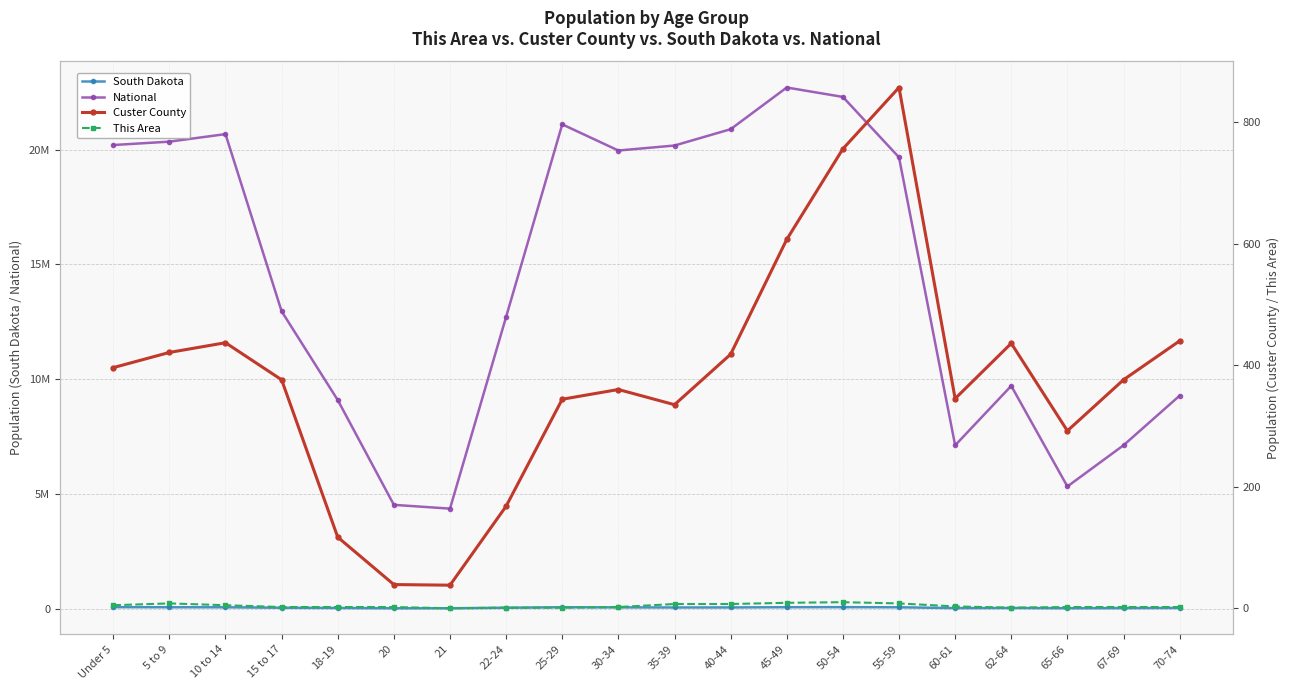

What is the minimum value for South Dakota?

11739